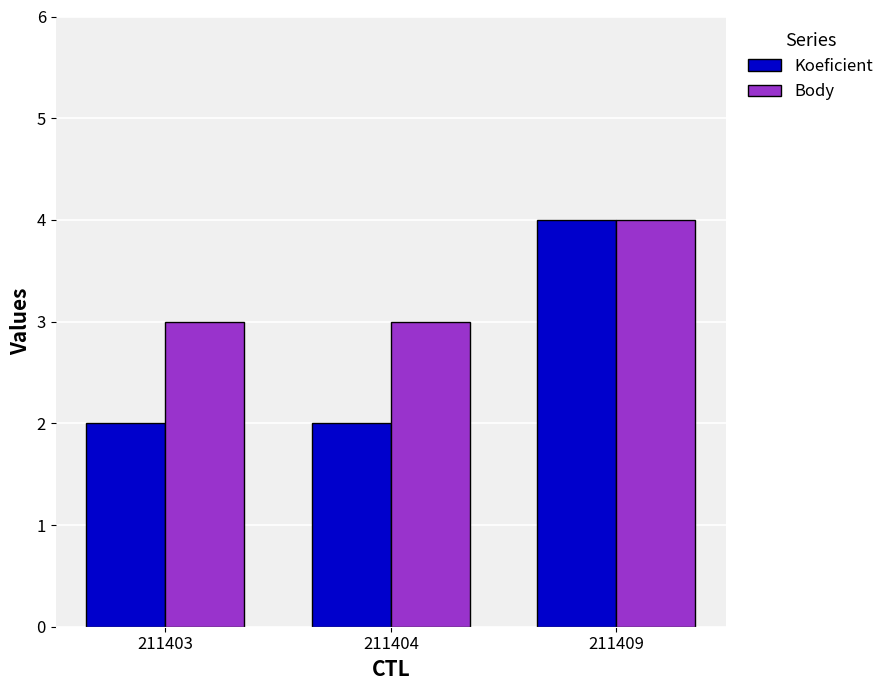

Which series has the widest spread of values?

Koeficient